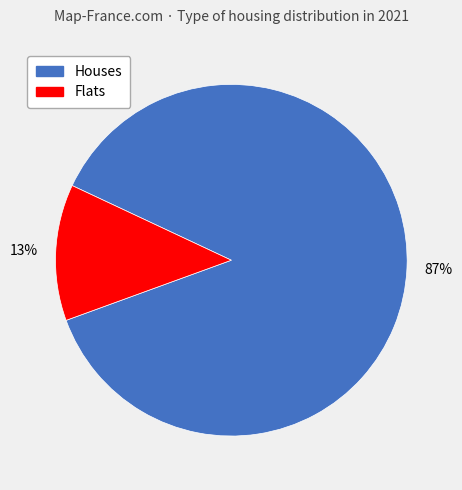

Does any single category account for the majority?

Yes